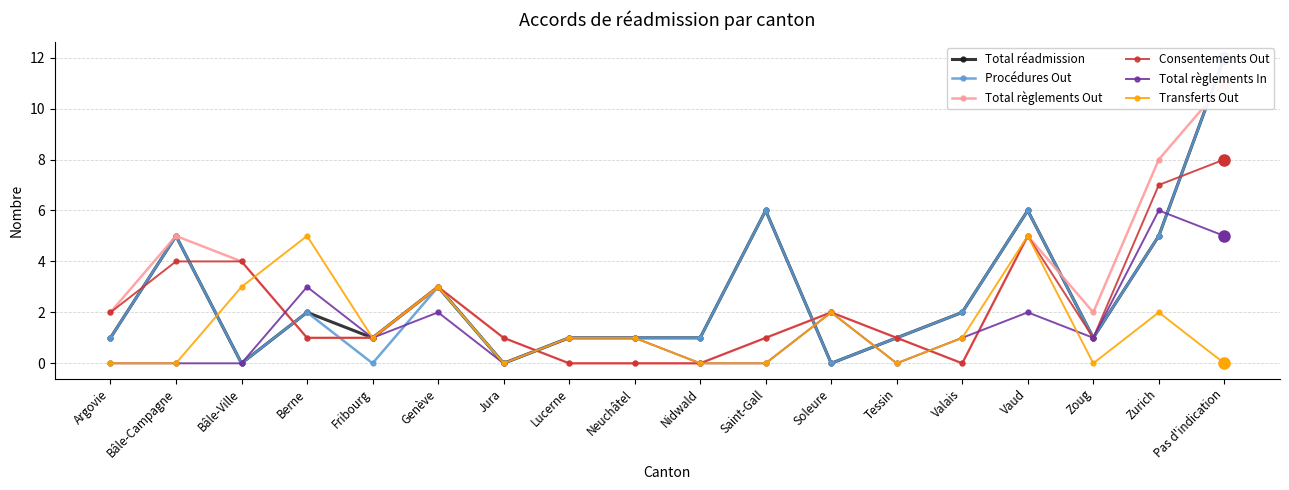

Rank the series at Neuchâtel from lowest to highest value.

Total règlements Out, Consentements Out, Total réadmission, Procédures Out, Total règlements In, Transferts Out